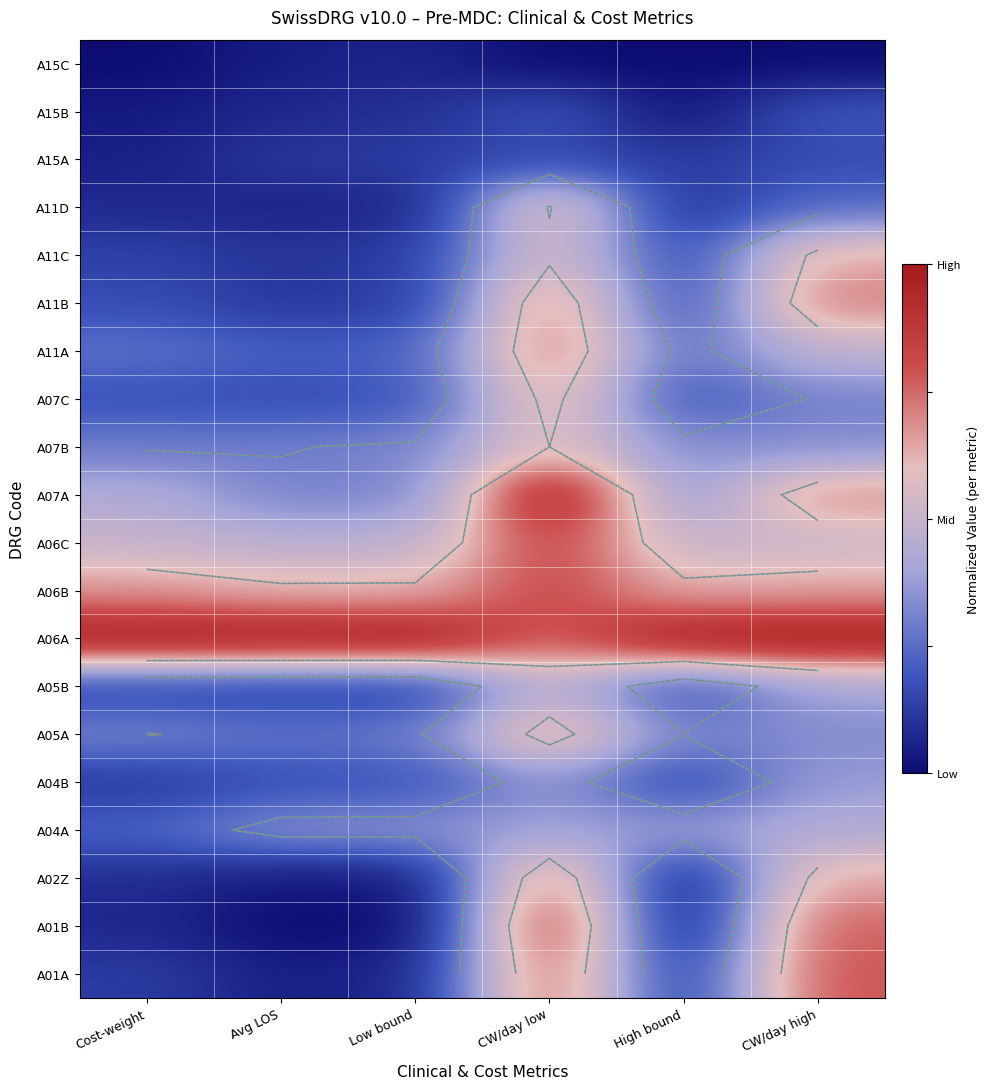

How many categories are shown in the chart?

6